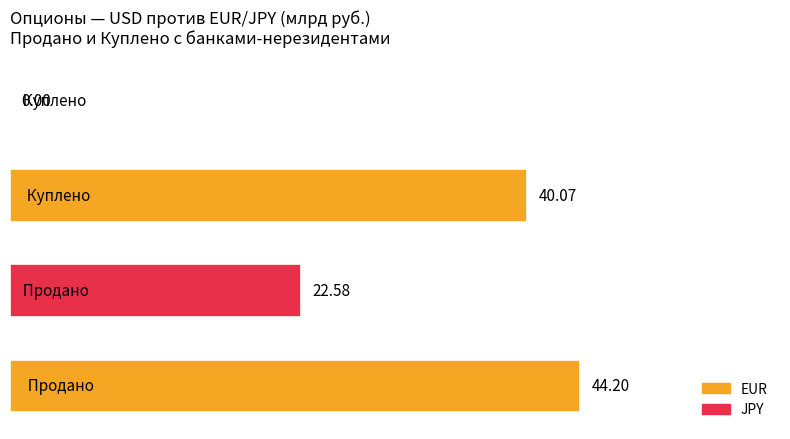

How many positive values are there?

3